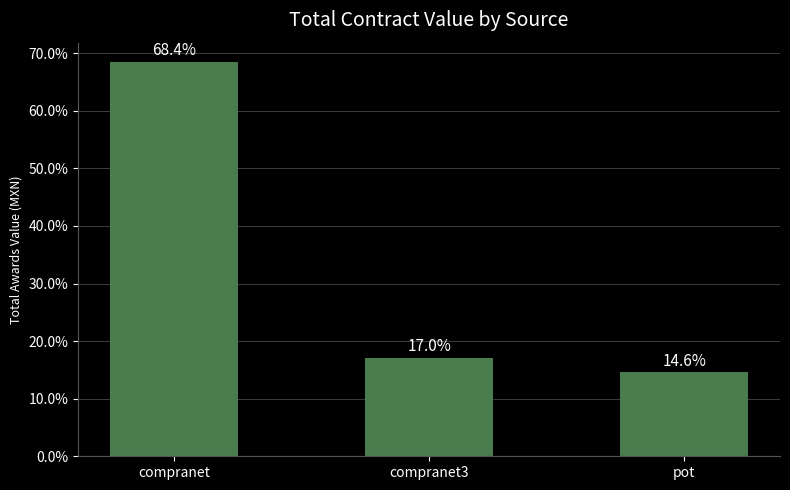

How many data points are less than 17?

1